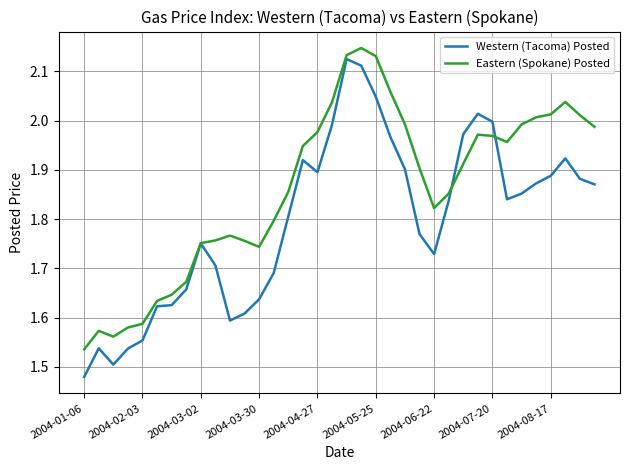

Which series has the largest total across all categories?

Eastern (Spokane) Posted